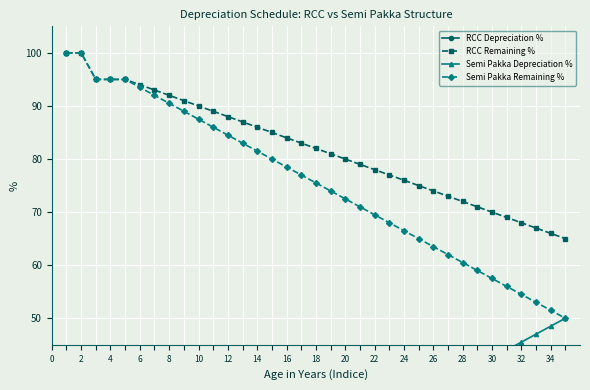

What is the sum of the Semi Pakka Remaining % values at 24 and 30?

124.0